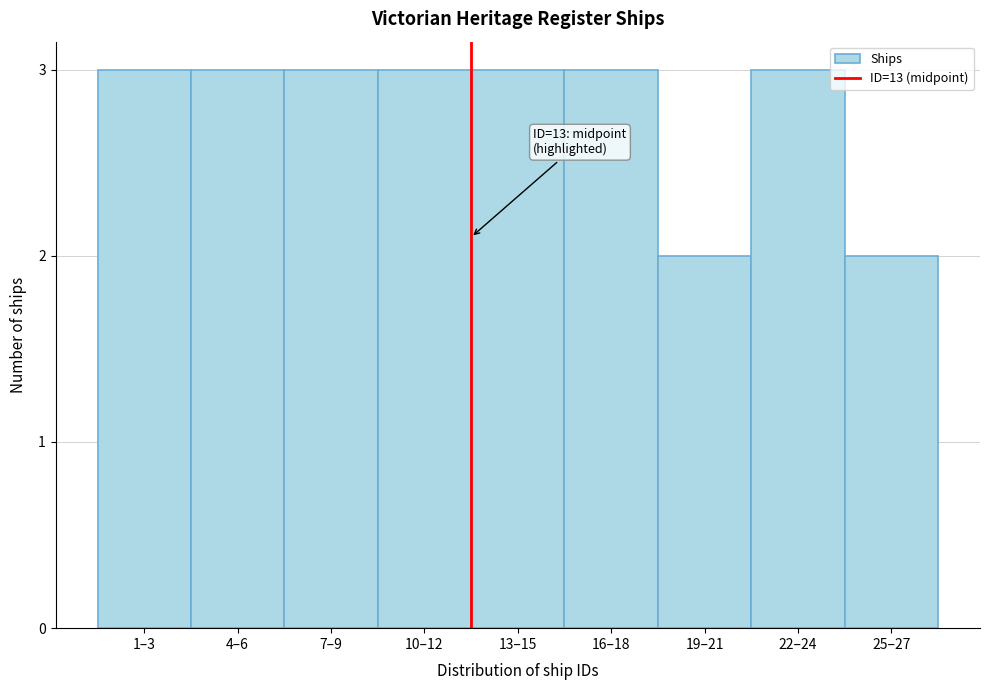

Reading right to left, what are all the values shown in this chart?

2	3	2	3	3	3	3	3	3